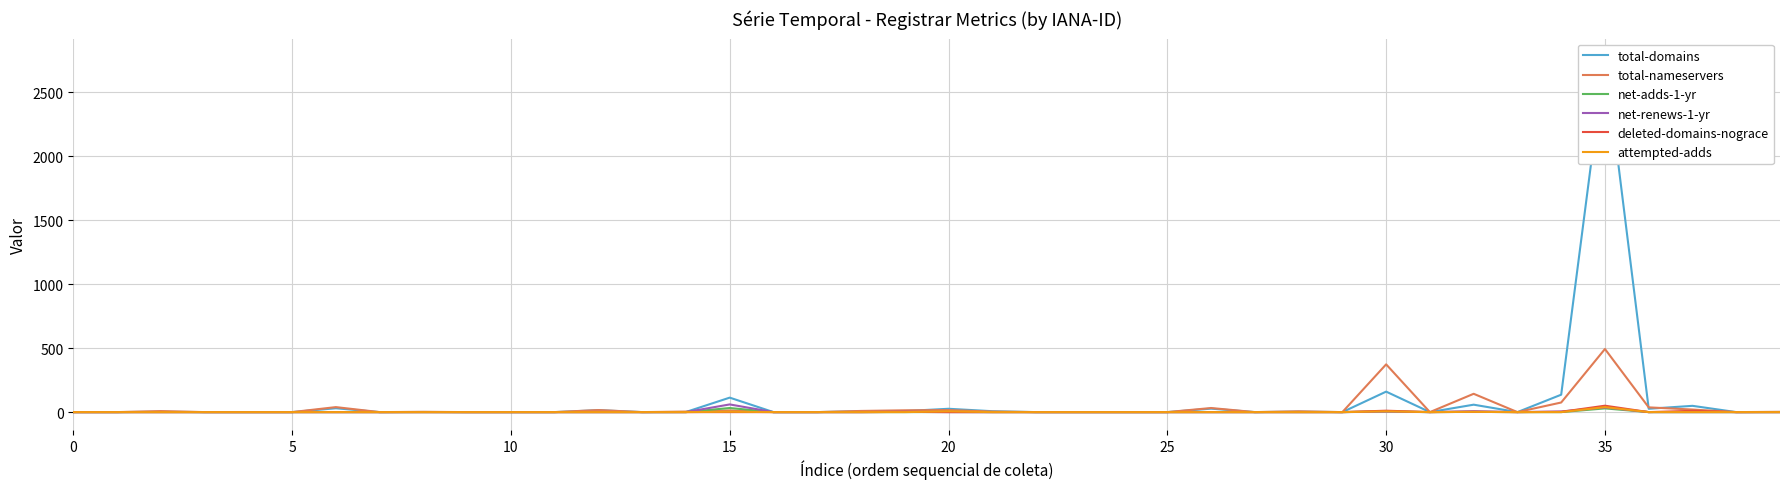

What is the average value of the deleted-domains-nograce series?

2